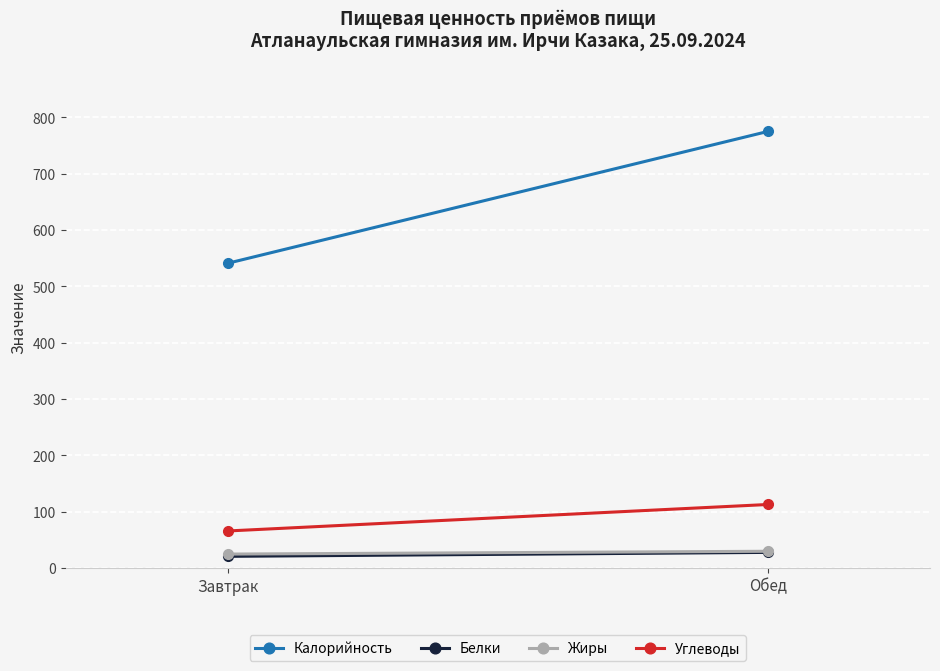

What is the highest value of the Жиры series?

30